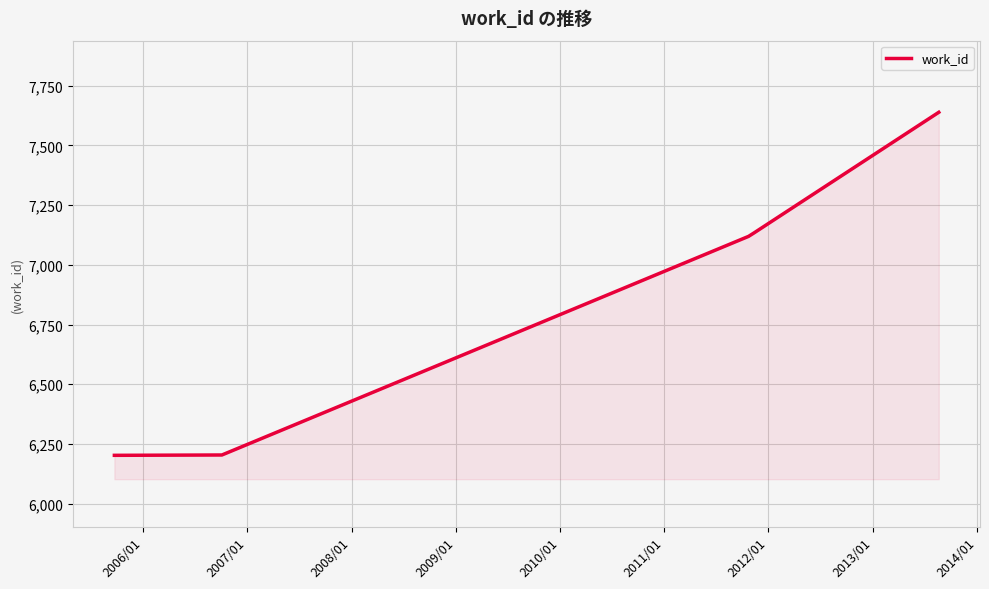

What is the maximum value shown in the chart?

7639.0